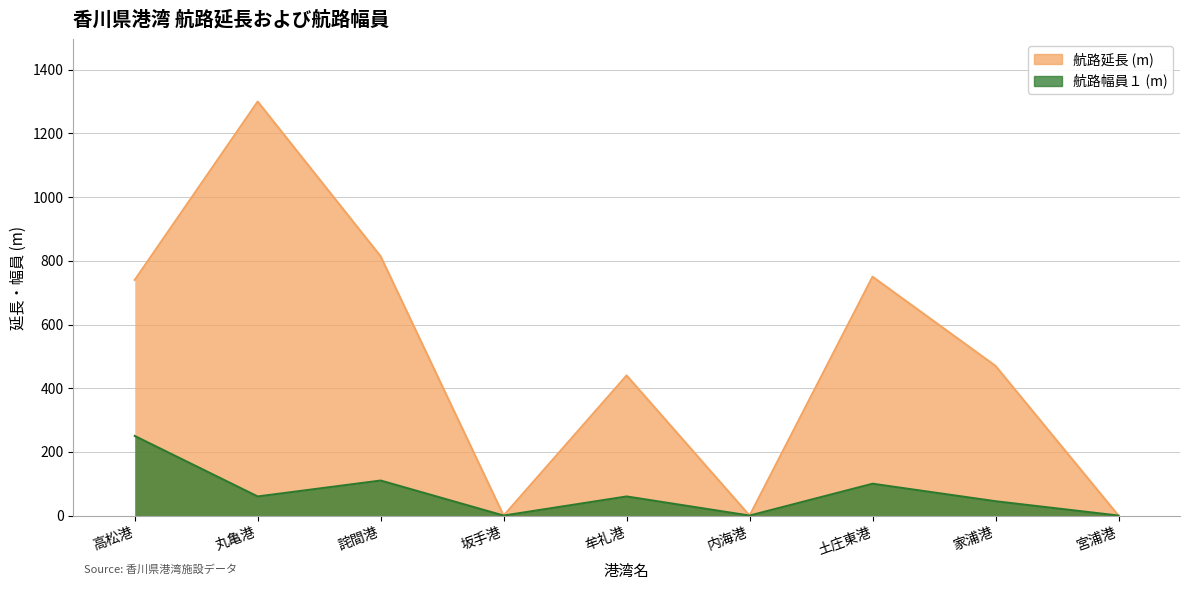

At which category does 航路延長 reach its first local peak?

丸亀港